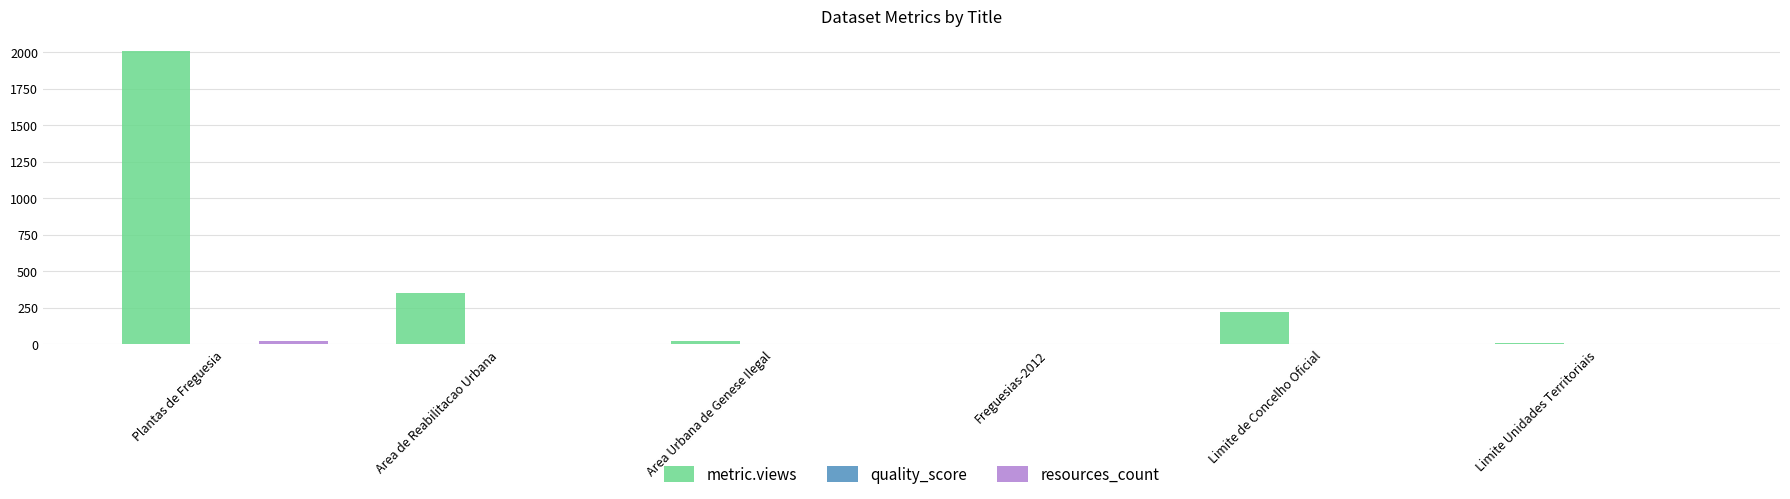

Which series changed the most between Plantas de Freguesia and Freguesias-2012?

metric.views